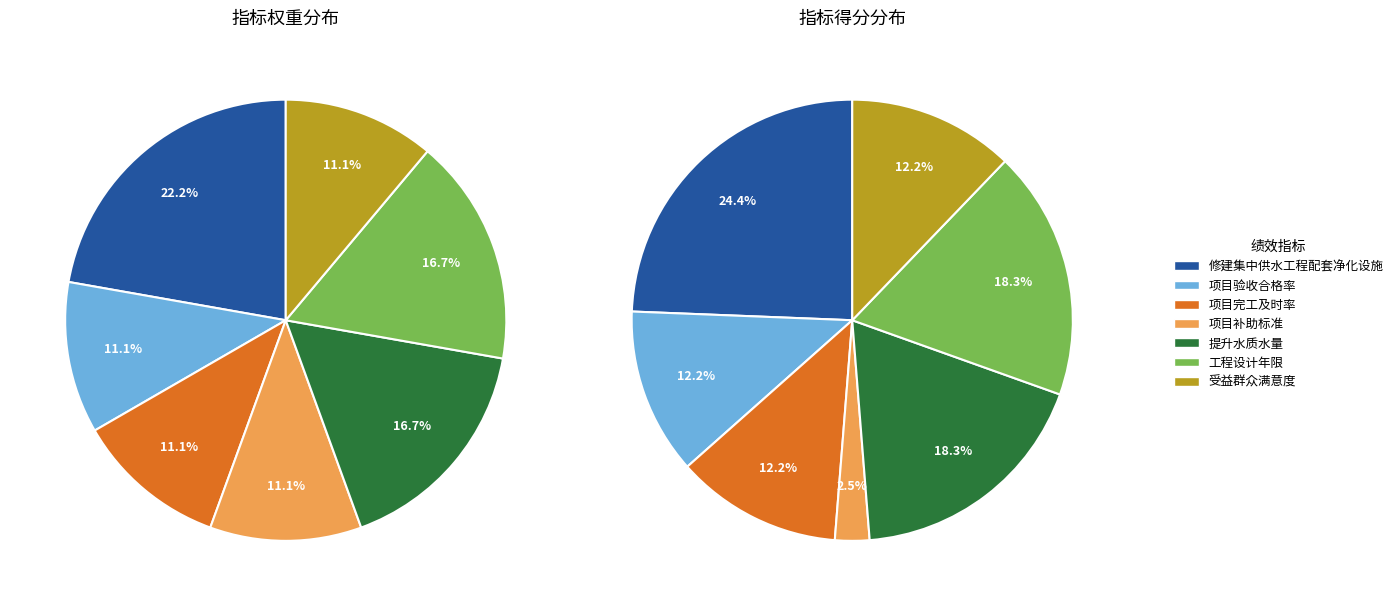

To the nearest percent, what percentage of the pie is 受益群众满意度?

11%